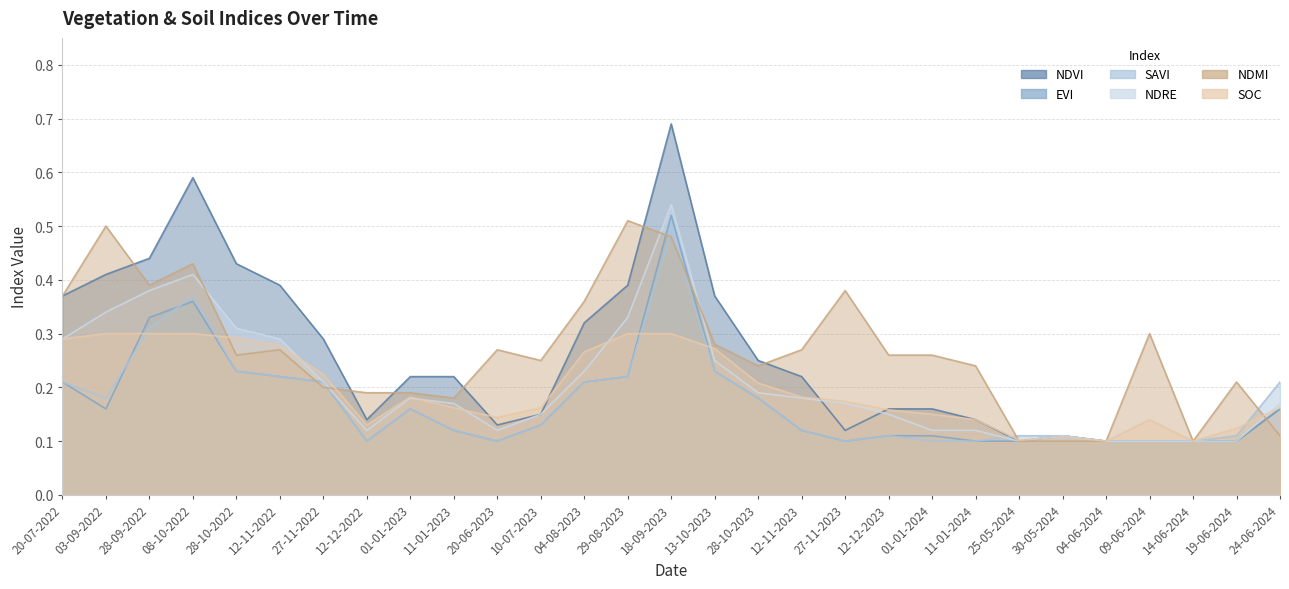

True or false: ndvi has a value of 0.2 at 12-11-2023.

True